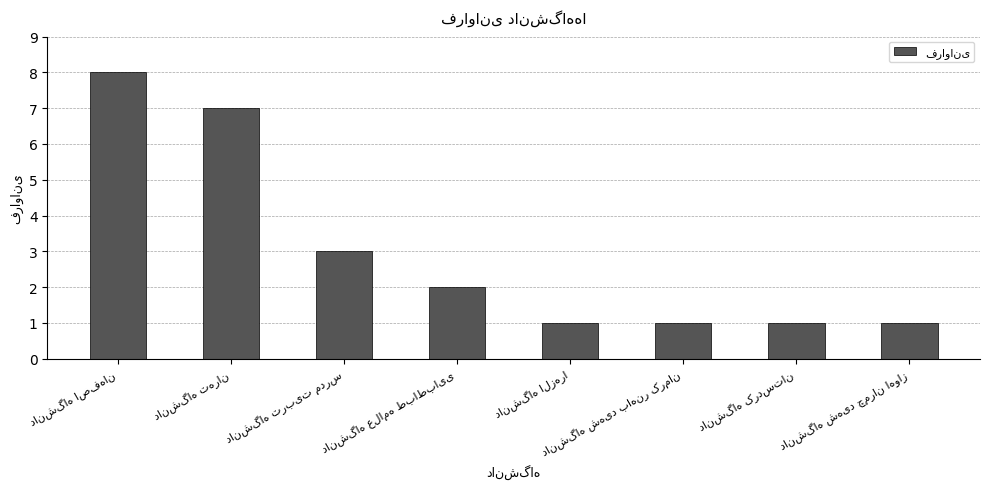

How many data points are less than 2?

4